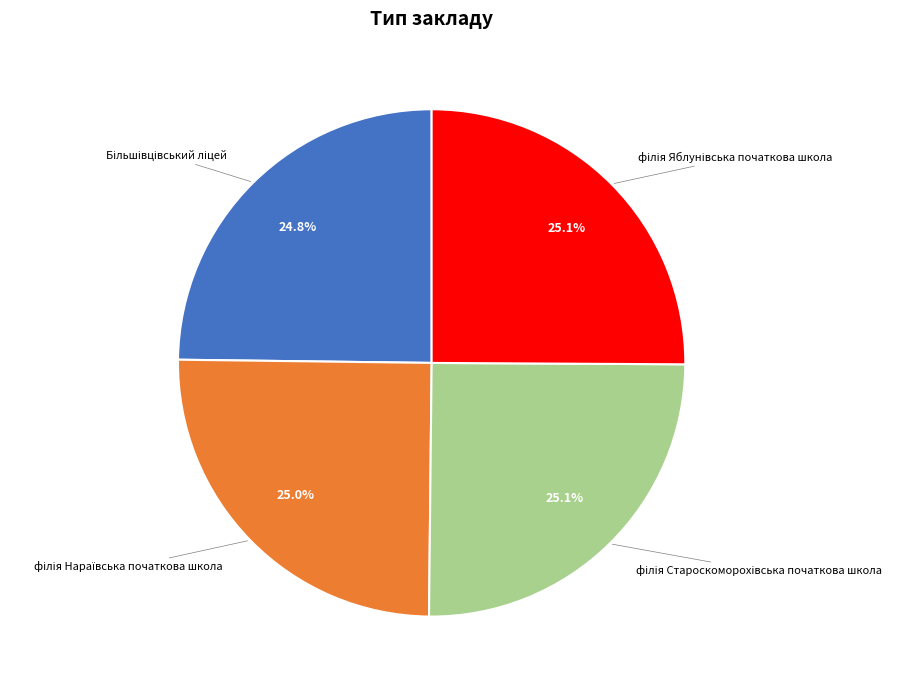

Does any single category account for the majority?

No